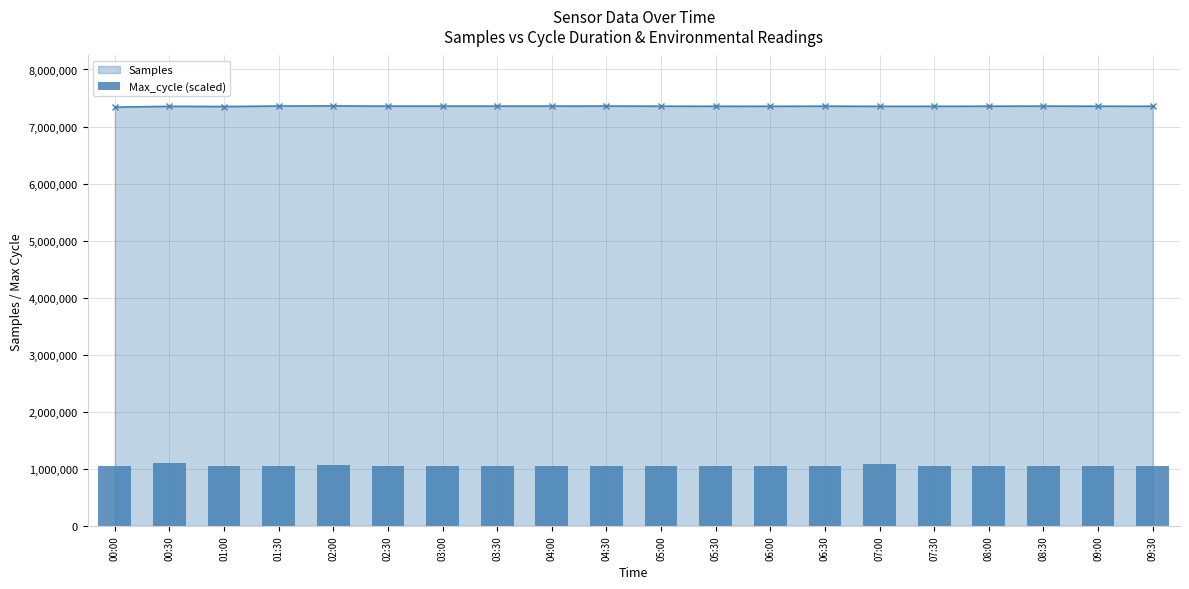

List the labels in order of value, largest first.

00:30, 07:00, 02:00, 06:00, 01:00, 08:30, 09:00, 00:00, 05:00, 08:00, 03:30, 04:30, 09:30, 05:30, 01:30, 04:00, 06:30, 07:30, 02:30, 03:00